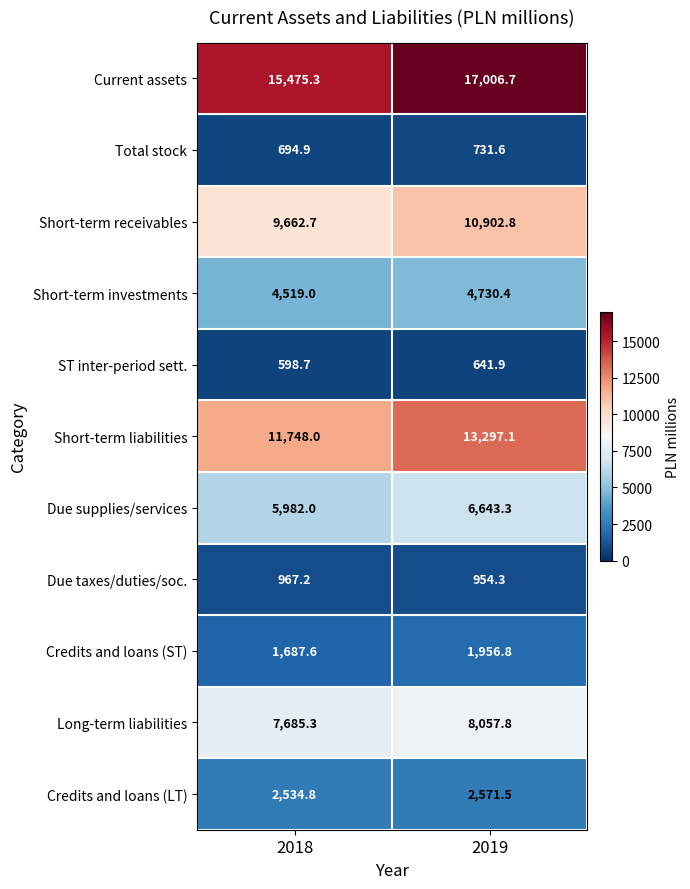

Count the number of data series in this chart.

11